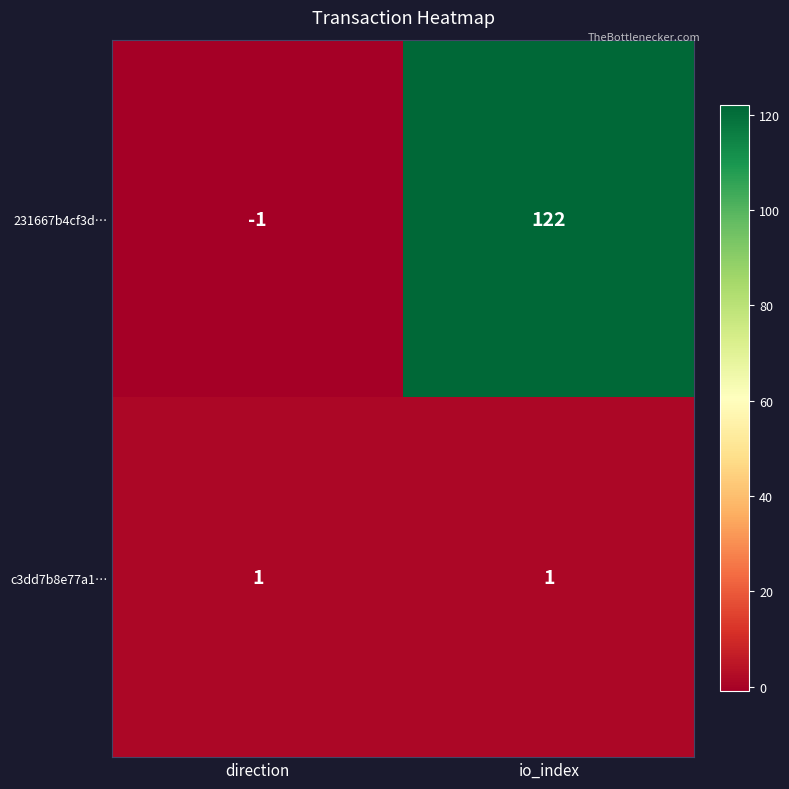

At which label does 231667b4cf3d… reach its minimum?

direction